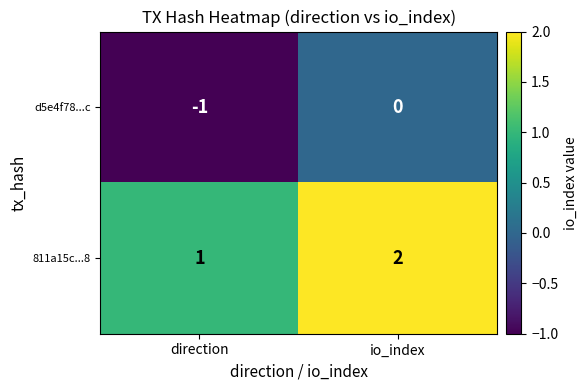

What is the minimum value shown in the chart?

-1